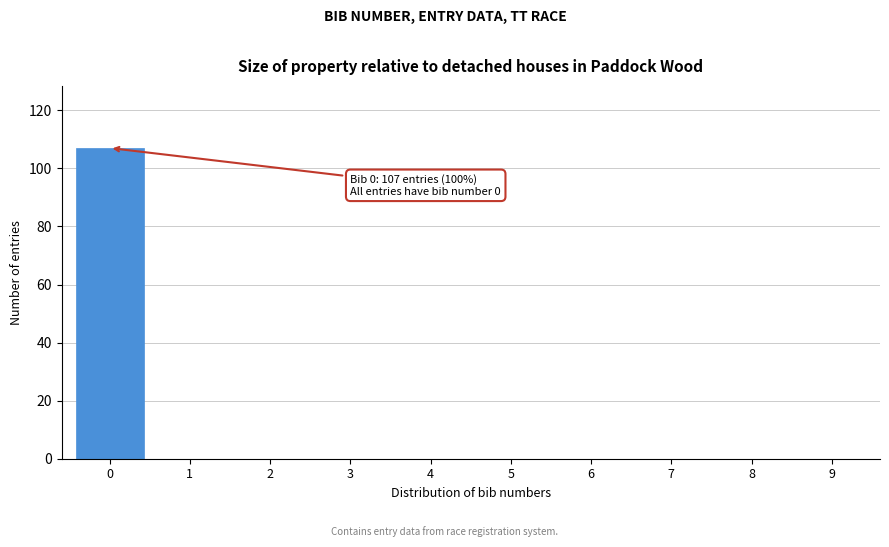

Which range on the x-axis has the tallest bar?

-0.5 to 0.5